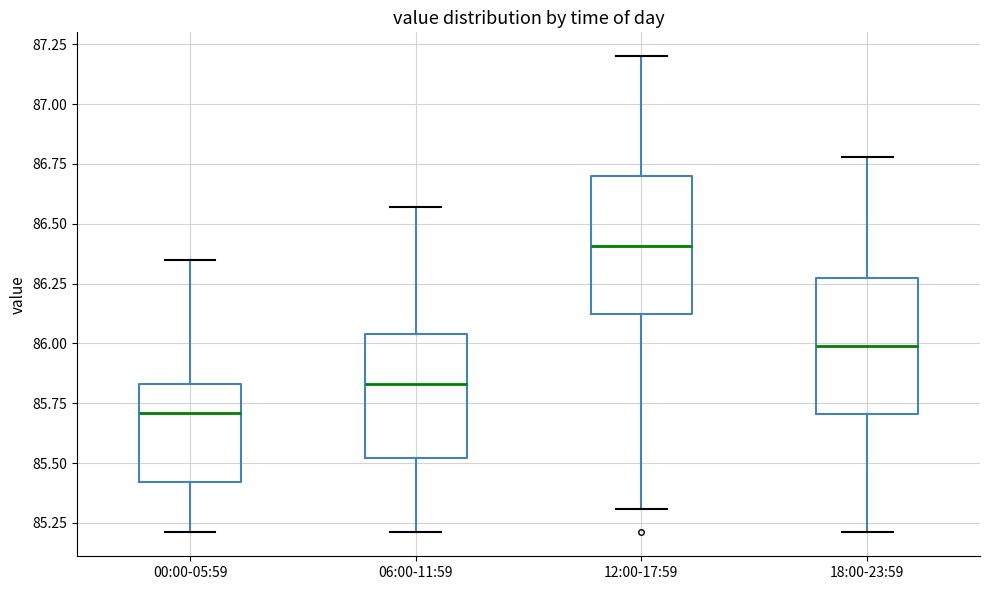

Reading left to right, transcribe this box plot: for each box, give where its median line is, the range the box spans, and where its two whiskers end, as read against the y-axis. The values are not printed on the chart, so give them approximately, as read against the axis.

00:00-05:59: median 85.70, box 85.40 to 85.85, whiskers 85.20 to 86.35
06:00-11:59: median 85.85, box 85.50 to 86.05, whiskers 85.20 to 86.55
12:00-17:59: median 86.40, box 86.10 to 86.70, whiskers 85.30 to 87.20
18:00-23:59: median 86.00, box 85.70 to 86.30, whiskers 85.20 to 86.80